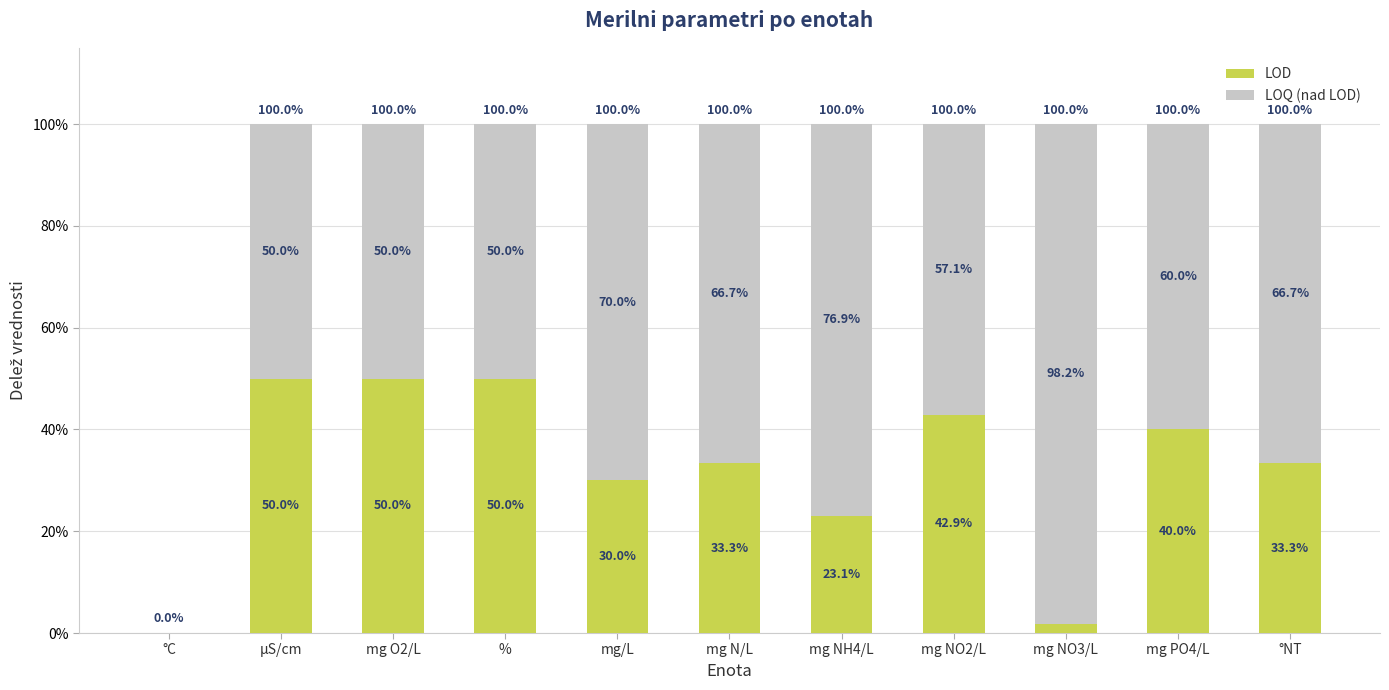

What is the total value across all series at mg N/L?

100.0